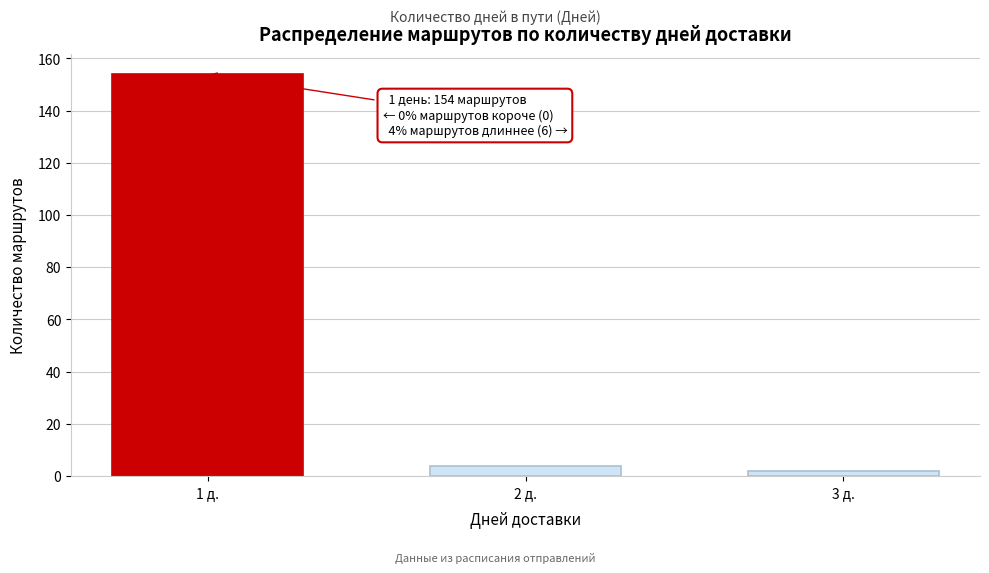

Reading left to right, extract all data points from this chart.

1 д.=154	2 д.=4	3 д.=2